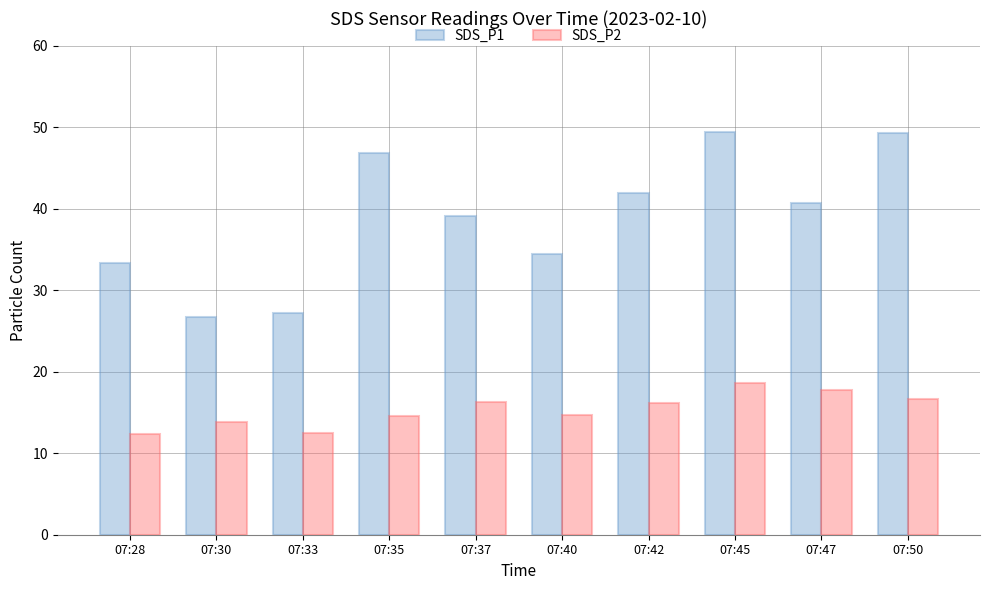

At 07:35, list the series in order from largest to smallest.

SDS_P1, SDS_P2